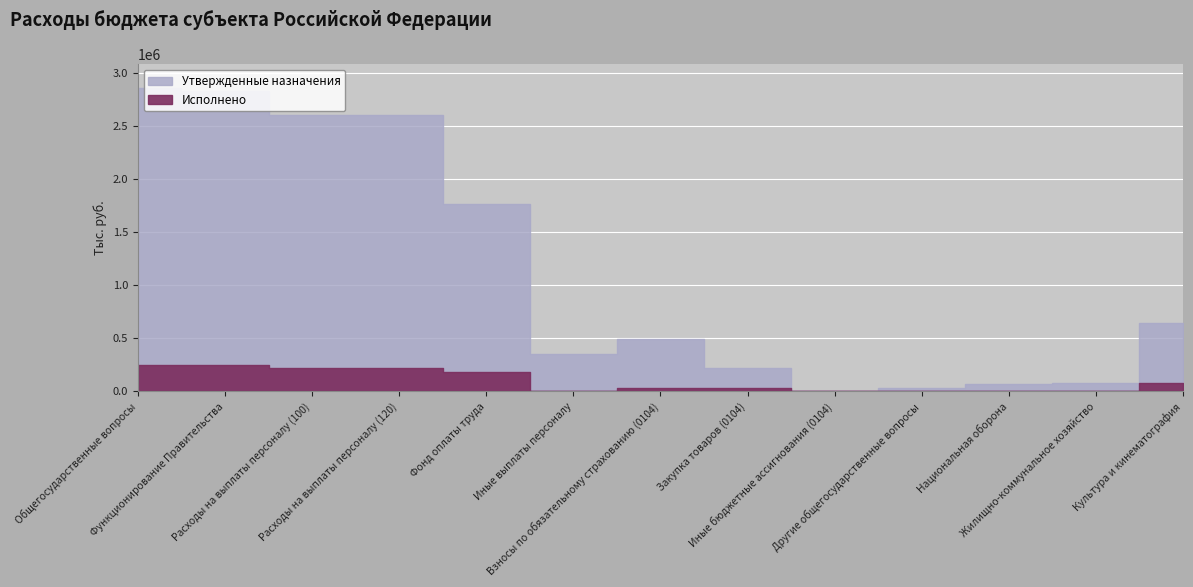

How many distinct data groups are displayed?

2